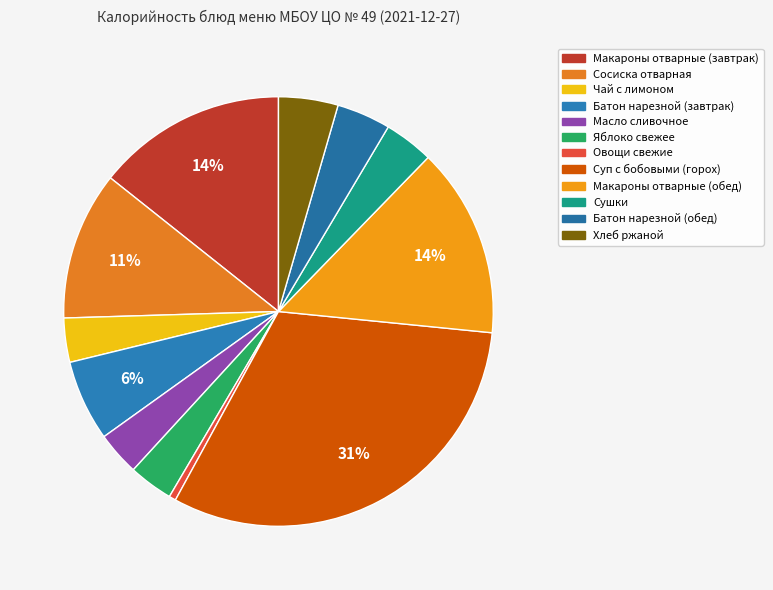

How many segments does this pie chart have?

12